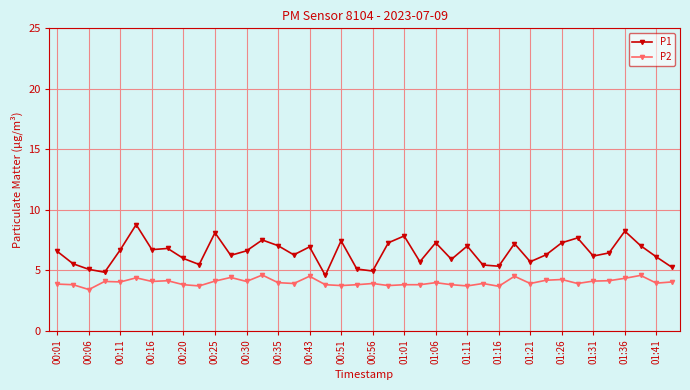

True or false: P2 has more than 2 points higher than both neighbors.

True